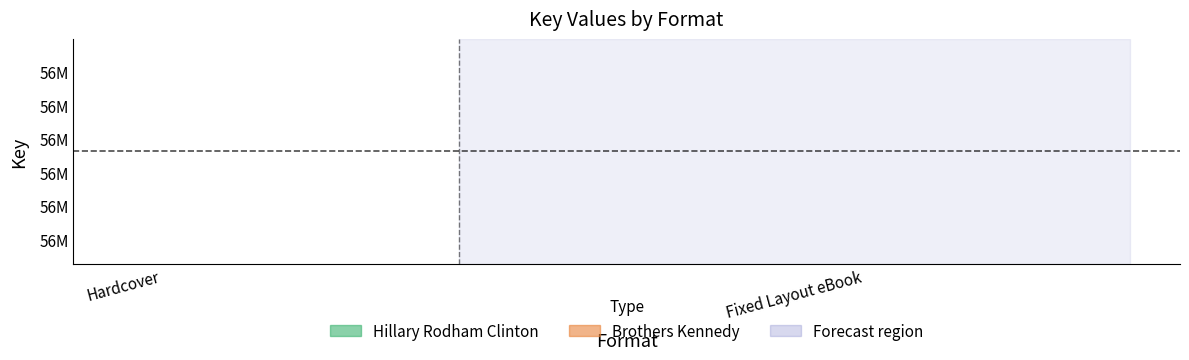

What is the spread (max minus min) of values at Hardcover?

16543529